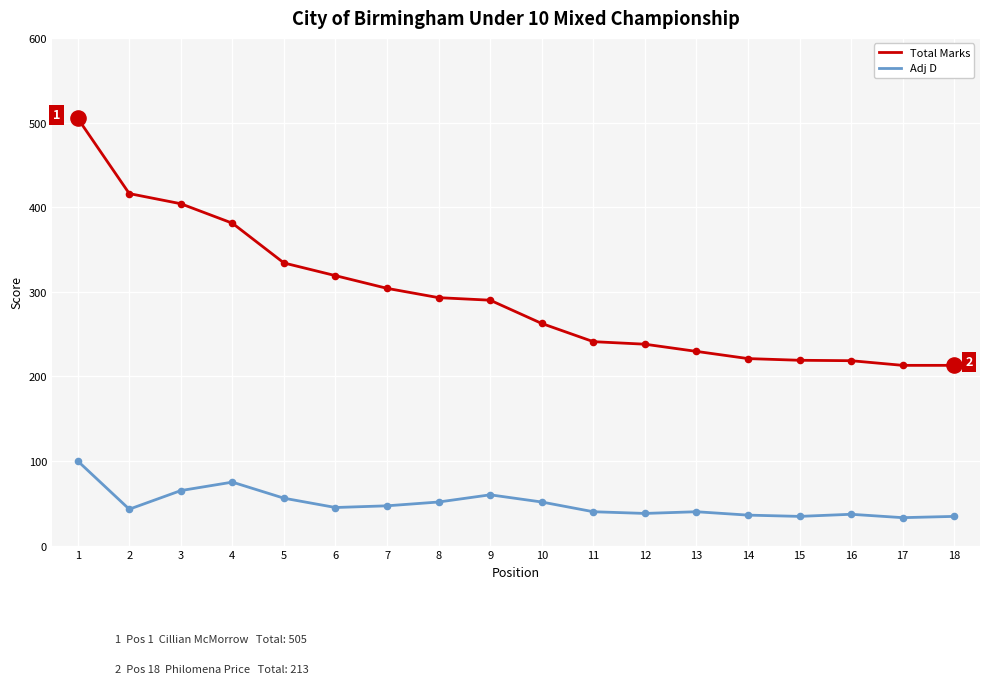

Which series has the largest total across all categories?

Total Marks